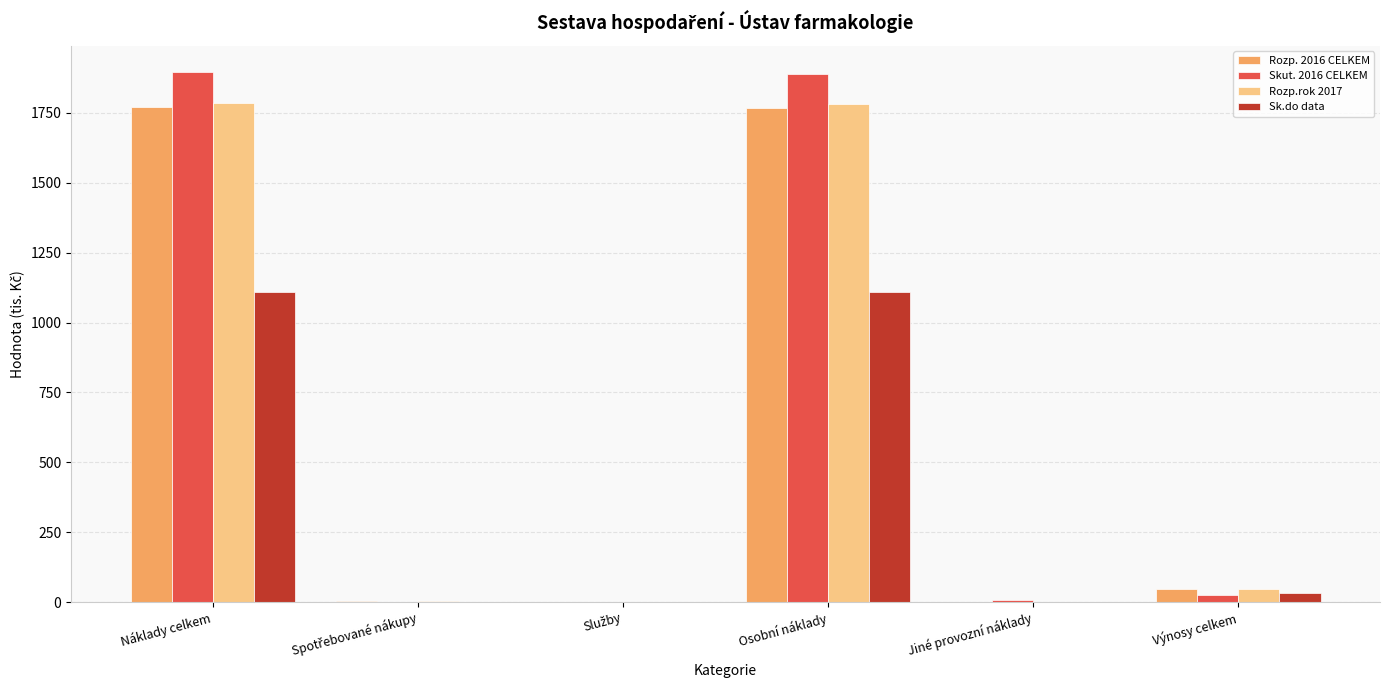

How many categories are shown in the chart?

6